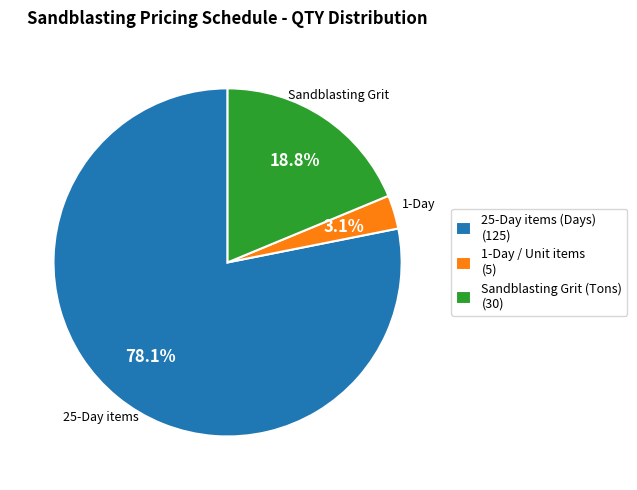

Does any single category account for the majority?

Yes